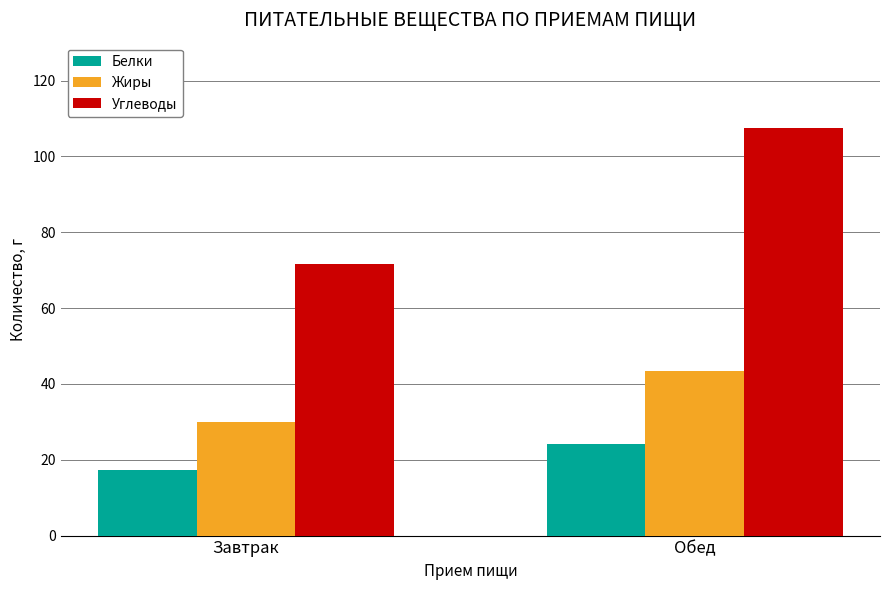

Reading right to left, extract all data points from this chart.

Белки: 24.2	17.4
Жиры: 43.3	29.8
Углеводы: 107.5	71.6